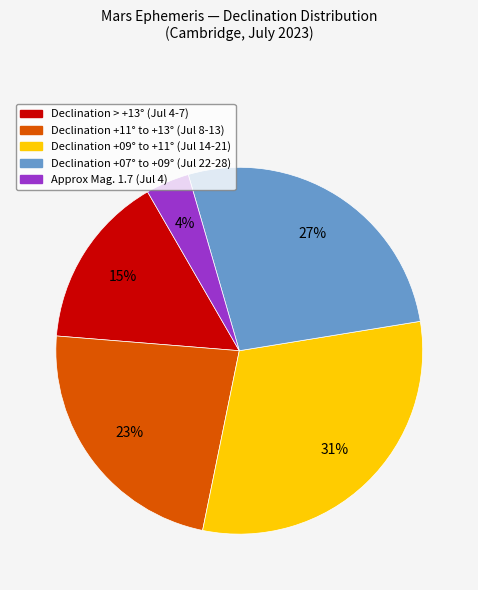

To the nearest percent, what is the difference between the largest and smallest slice percentages?

27%